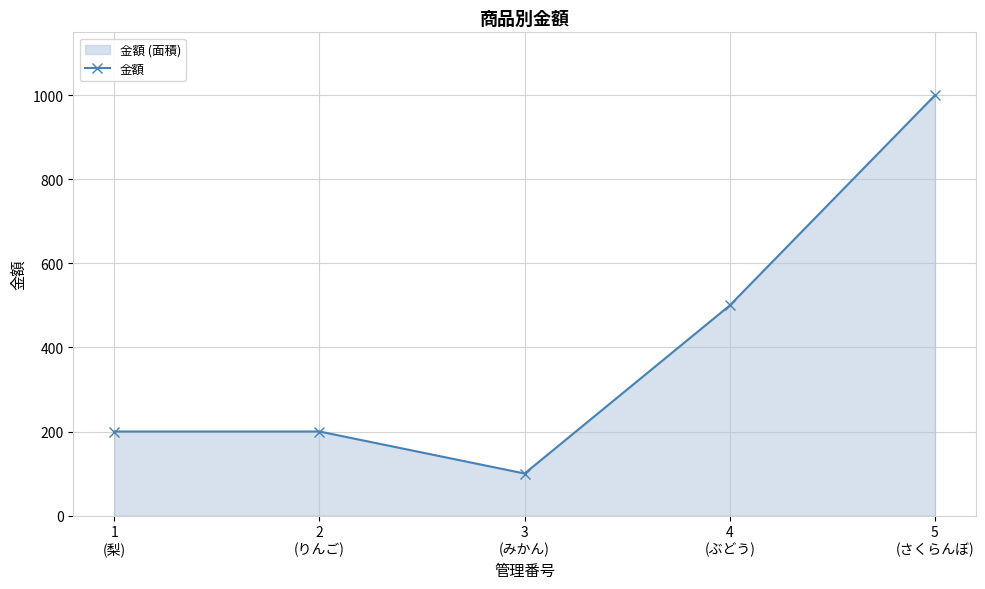

Approximately how many times larger is the value at 1
(梨) compared to 4
(ぶどう)?

0.4